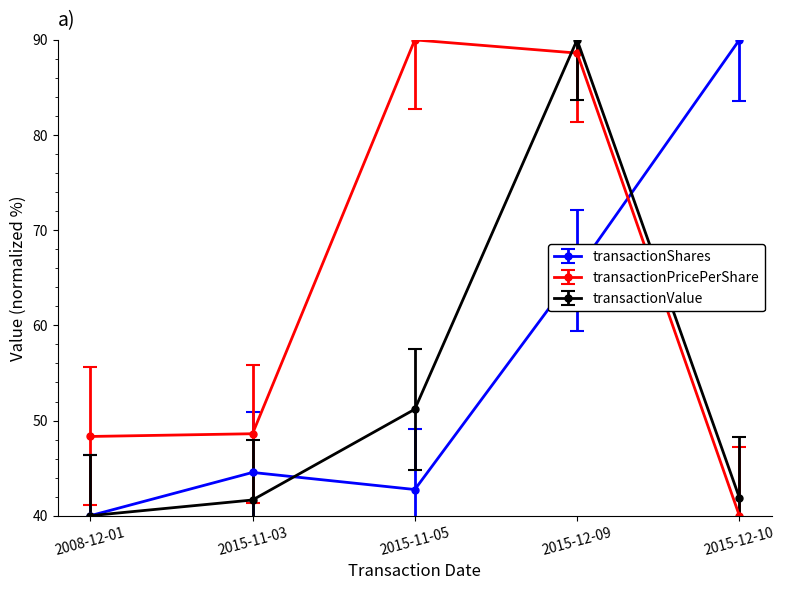

Which series changed the most between 2015-11-03 and 2015-12-10?

transactionShares